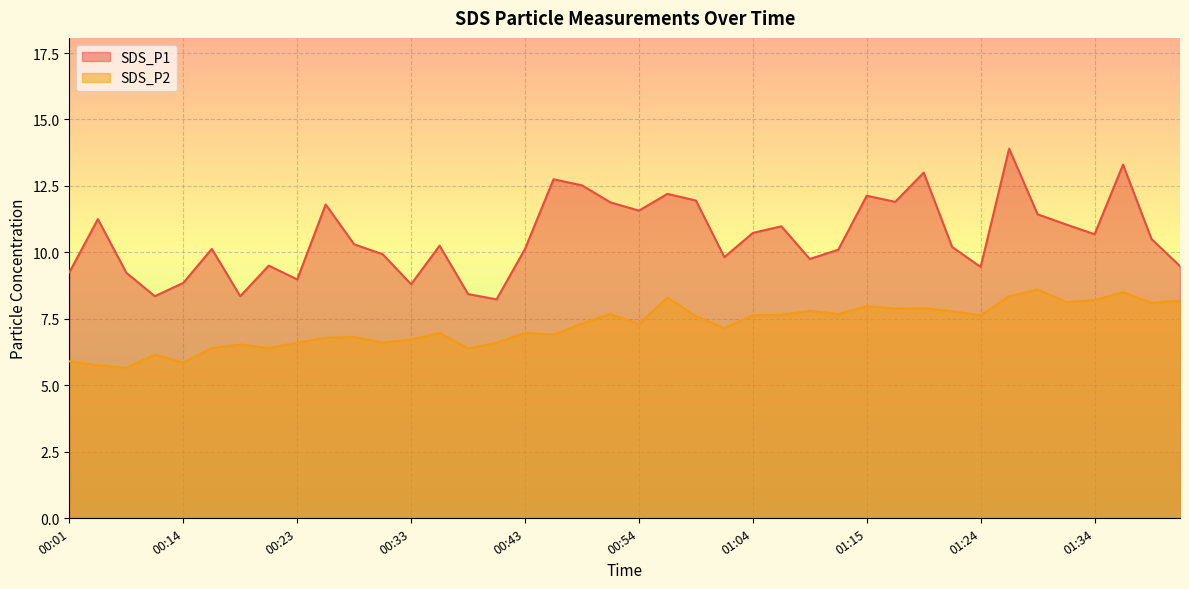

At which label is SDS_P2 closest to 7?

00:36